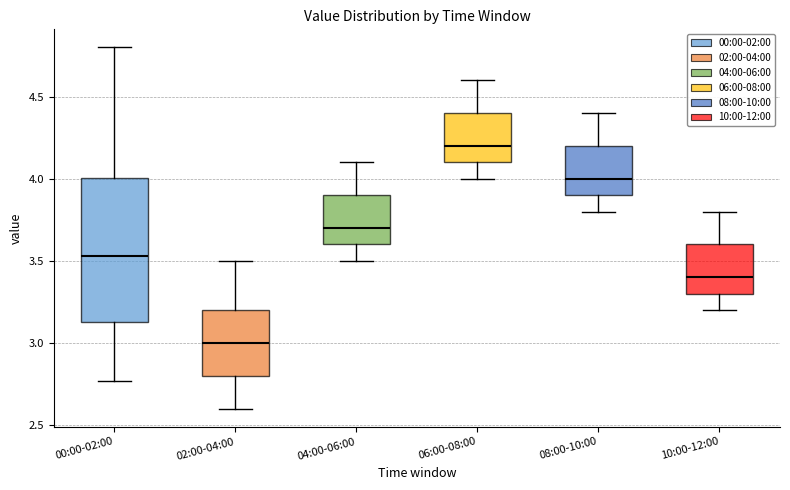

Reading left to right, read every box against the y-axis: the position of its median line, the range the box covers, and the ends of its whiskers. The values are not printed on the chart, so give them approximately, as read against the axis.

00:00-02:00: median 3.55, box 3.15 to 4.00, whiskers 2.75 to 4.80
02:00-04:00: median 3.00, box 2.80 to 3.20, whiskers 2.60 to 3.50
04:00-06:00: median 3.70, box 3.60 to 3.90, whiskers 3.50 to 4.10
06:00-08:00: median 4.20, box 4.10 to 4.40, whiskers 4.00 to 4.60
08:00-10:00: median 4.00, box 3.90 to 4.20, whiskers 3.80 to 4.40
10:00-12:00: median 3.40, box 3.30 to 3.60, whiskers 3.20 to 3.80